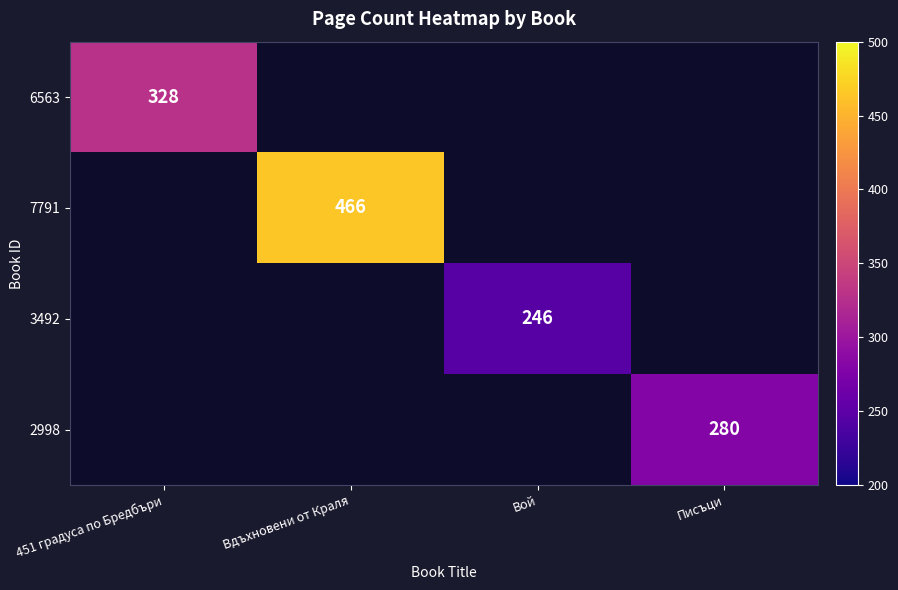

The 2998 series shows 399 at Писъци. True or false?

False